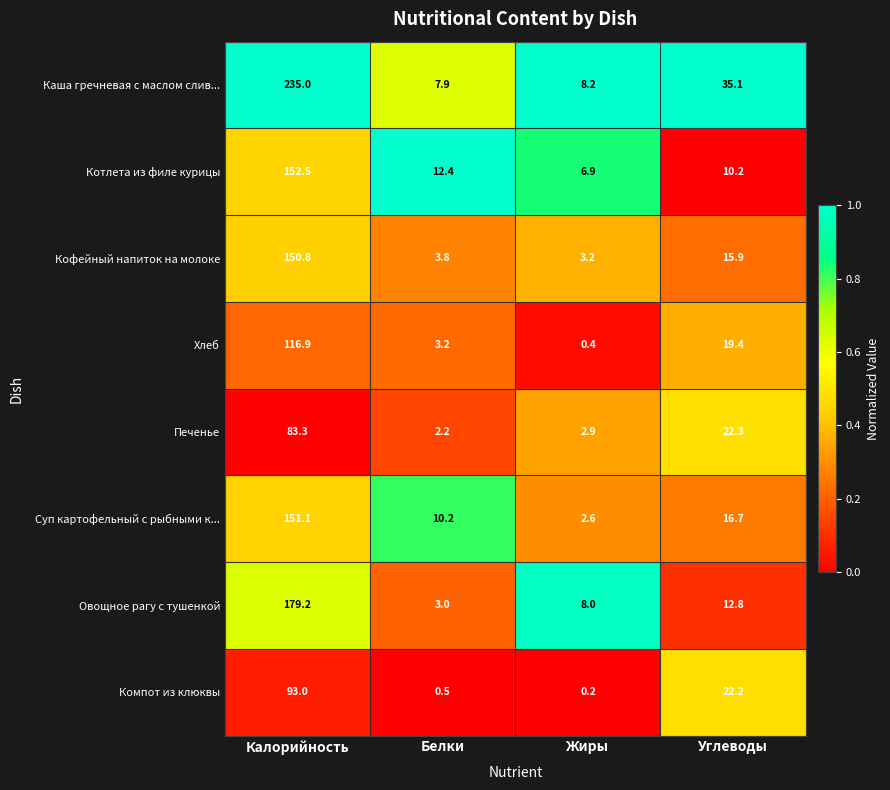

What is the total value across all series at Калорийность?

1161.8